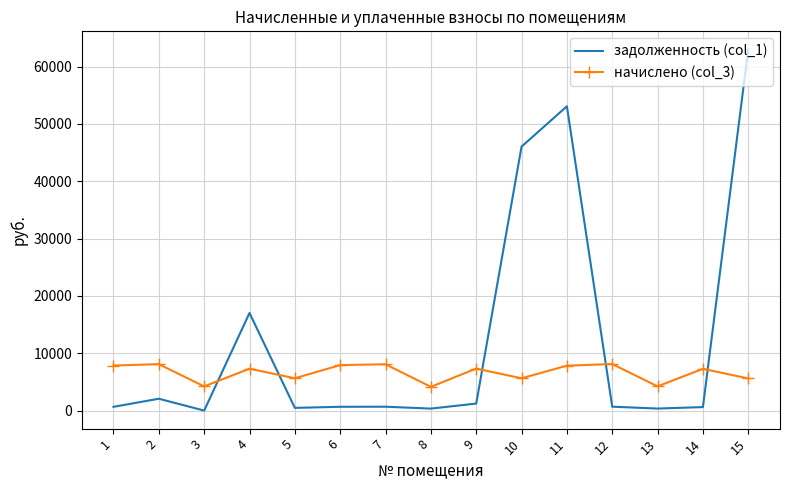

True or false: начислено (col_3) and задолженность (col_1) intersect in this chart.

True